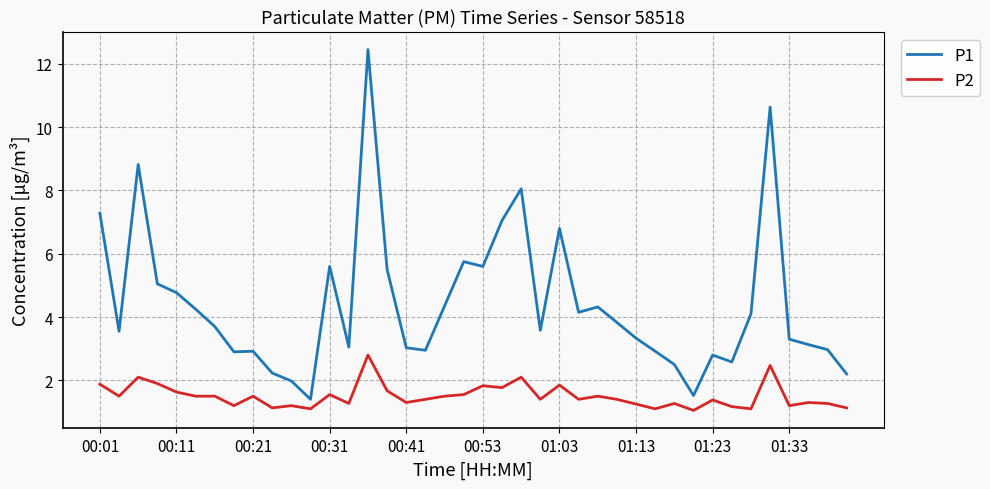

What is the minimum value shown in the chart?

1.1